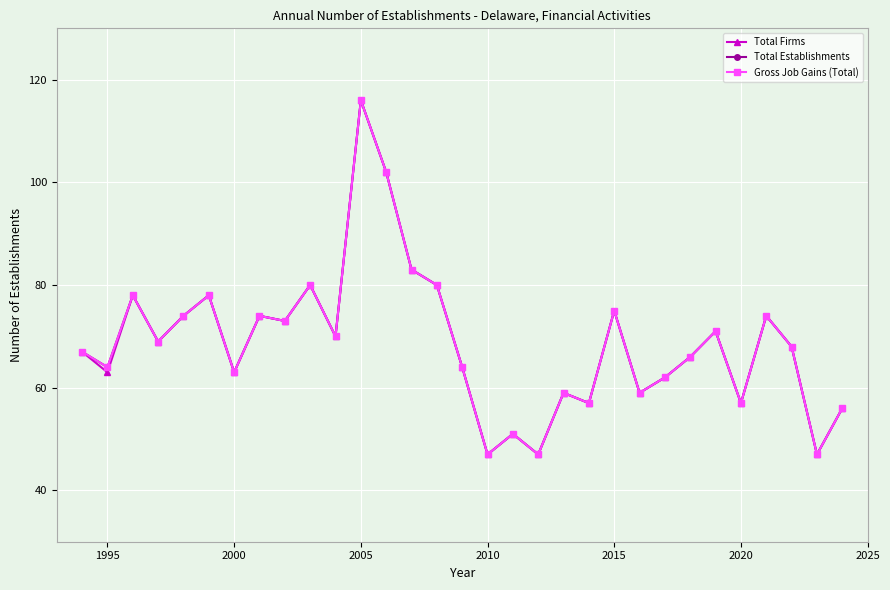

What is the maximum value shown in the chart?

116